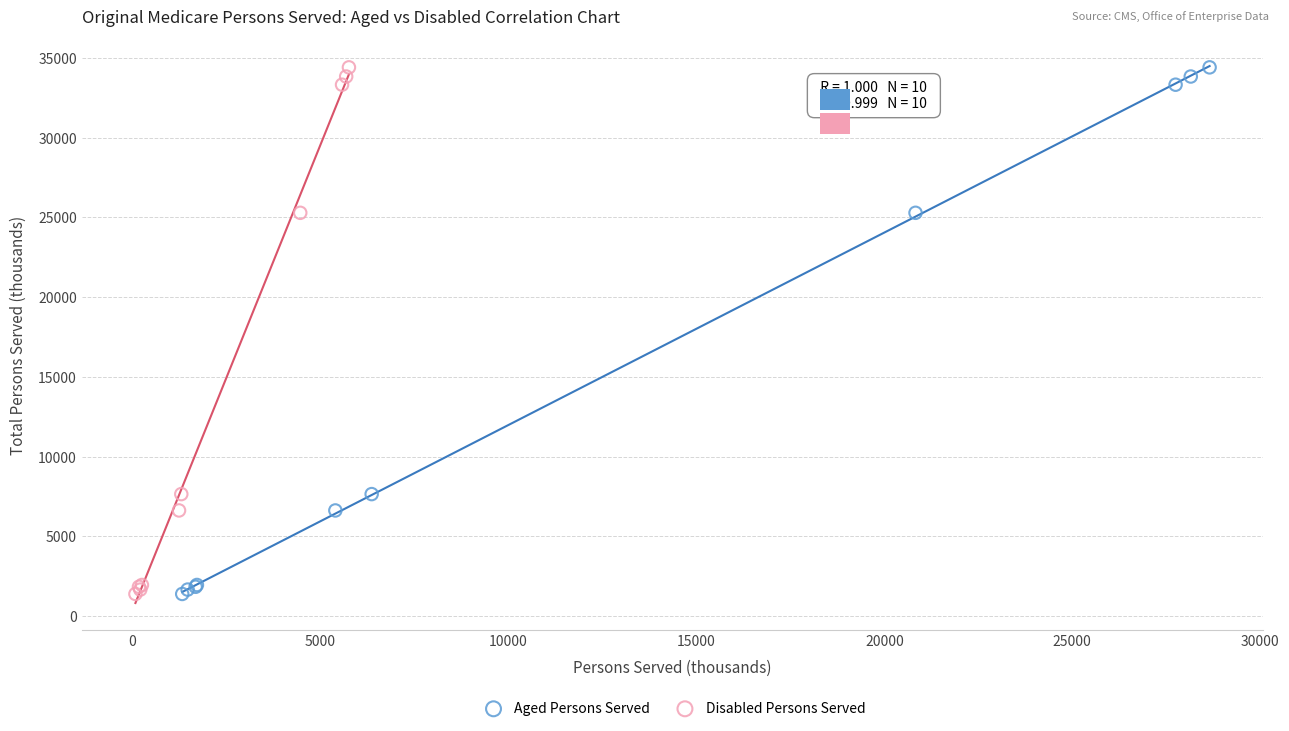

What are all the series names shown in the legend?

Aged Persons Served, Disabled Persons Served